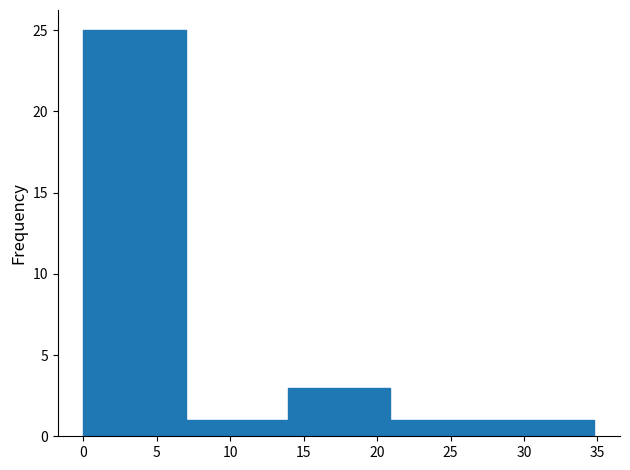

Which range on the x-axis has the tallest bar?

0 to 7